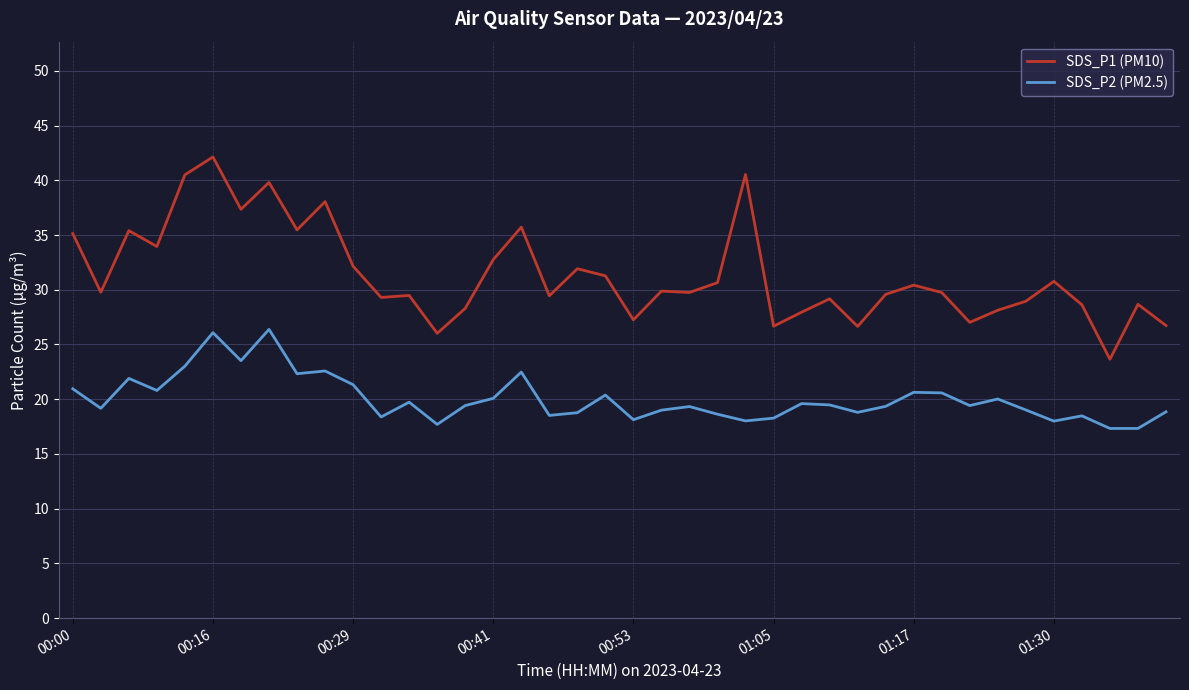

List the series in order of their overall mean, lowest first.

SDS_P2 (PM2.5), SDS_P1 (PM10)